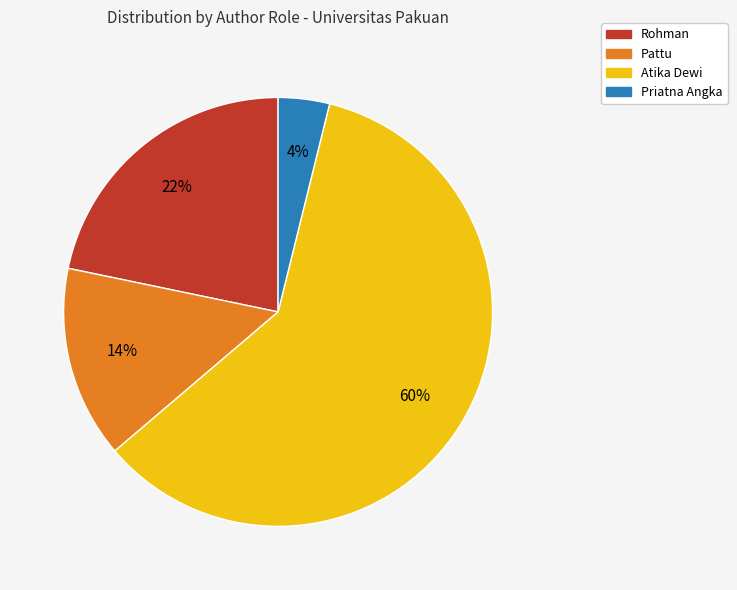

Is Atika Dewi the majority of the pie?

Yes